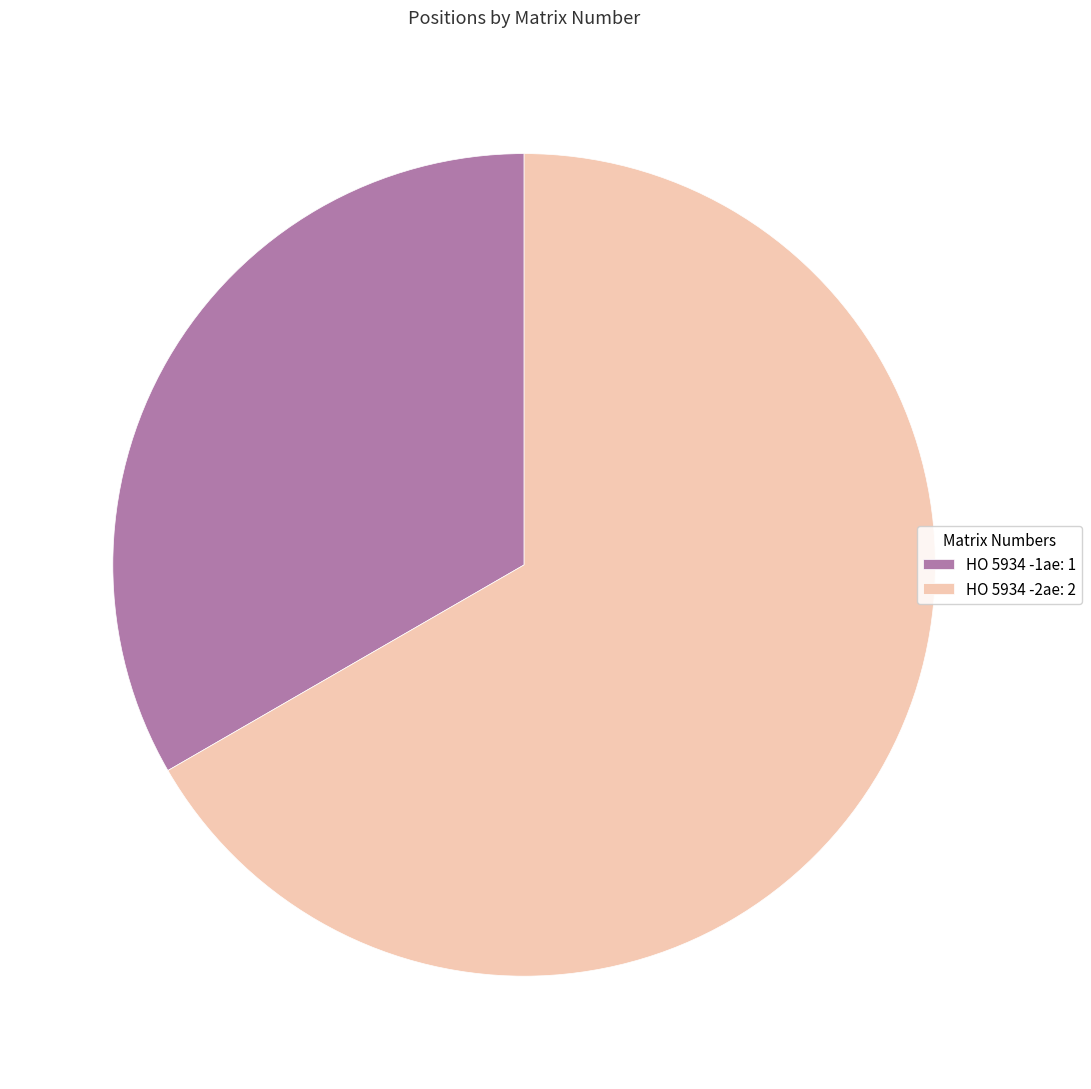

True or false: HO 5934 -2ae accounts for 67% of the total.

True